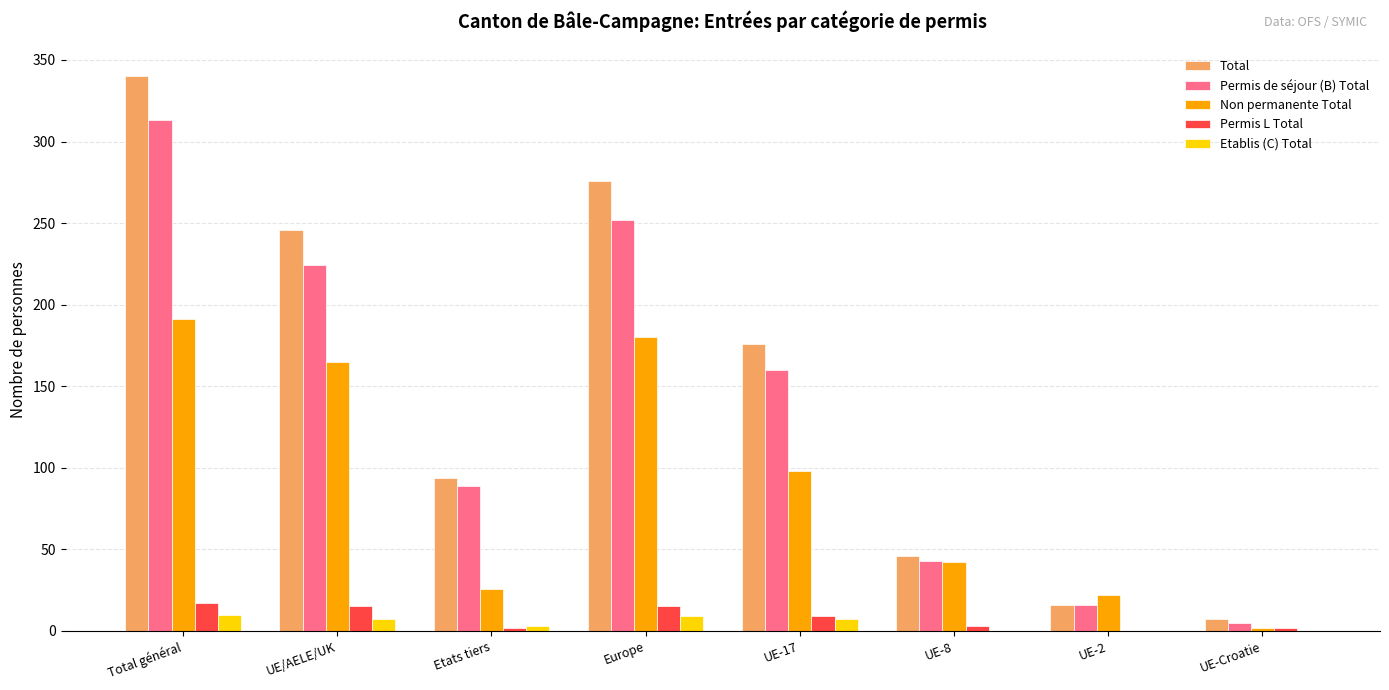

What is the sum of the Non permanente Total values at UE-17 and Europe?

278